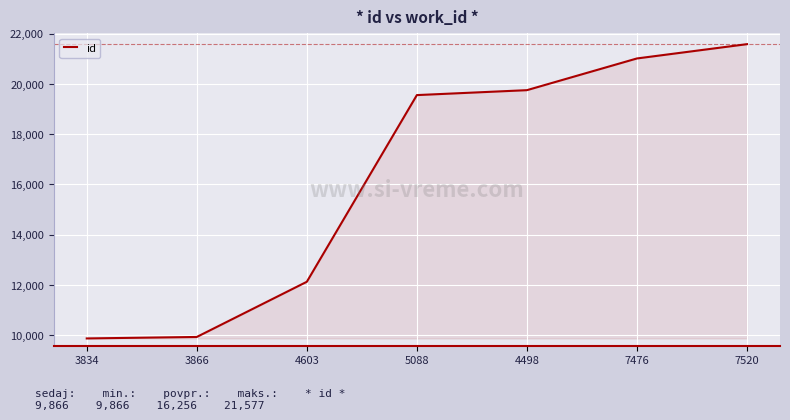

Reading left to right, extract all data points from this chart.

3834=9866	3866=9925	4603=12121	5088=19550	4498=19746	7476=21008	7520=21577